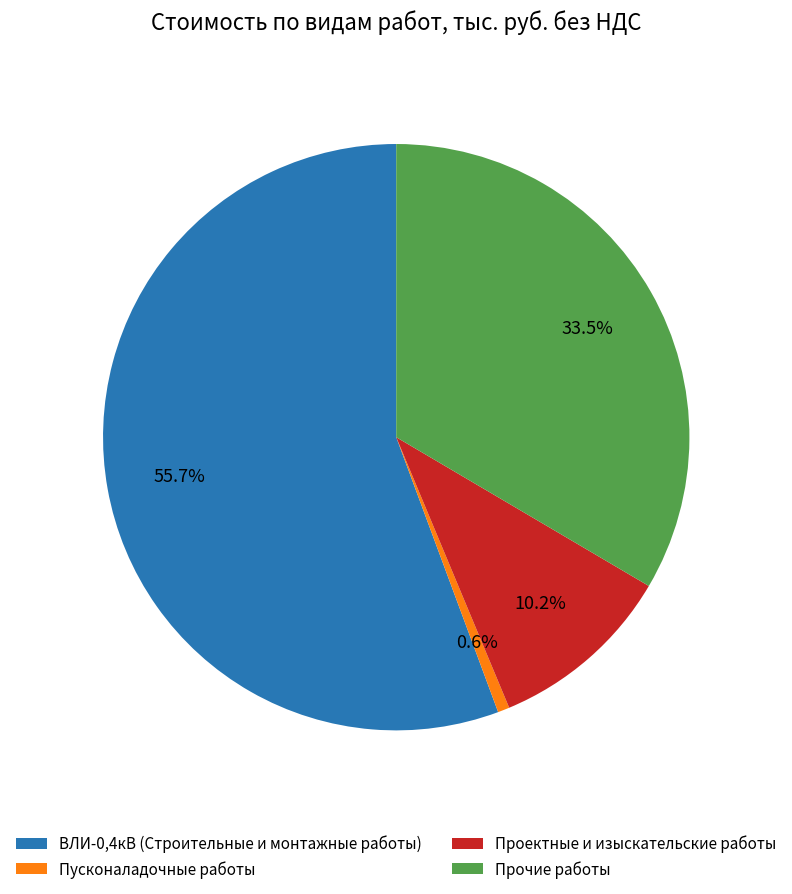

Rank the categories by value from lowest to highest.

Пусконаладочные работы, Проектные и изыскательские работы, Прочие работы, ВЛИ-0,4кВ (Строительные и монтажные работы)